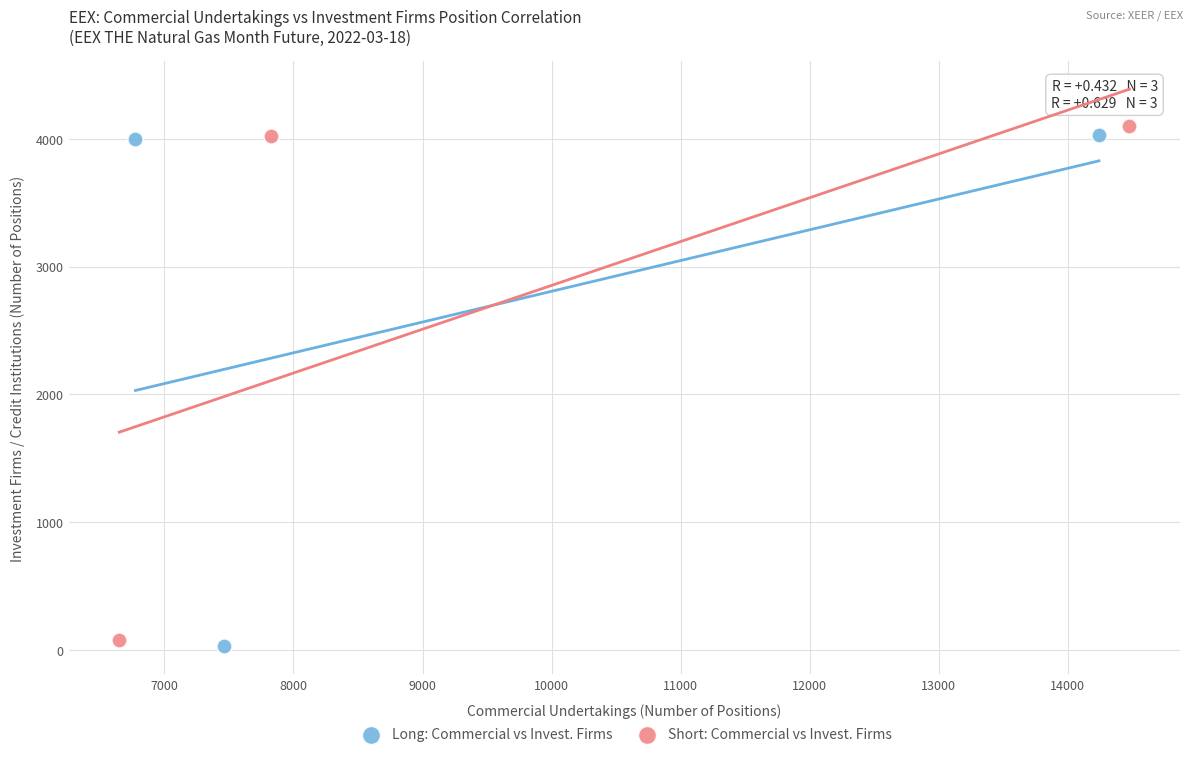

What are all the series names shown in the legend?

Long: Commercial vs Invest. Firms, Short: Commercial vs Invest. Firms